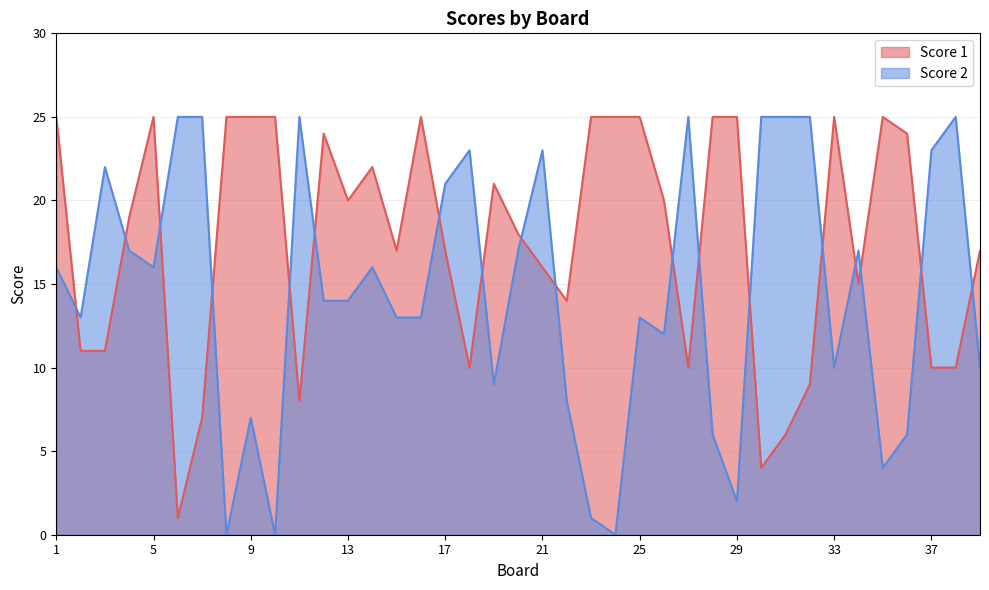

Which category has the lowest value in the Score 1 series?

6